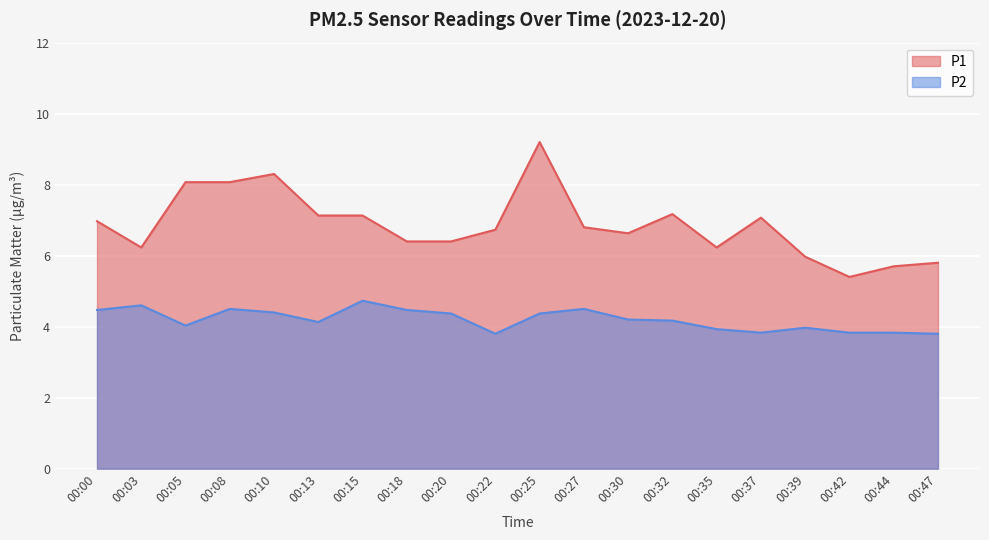

At how many categories does at least one series exceed 8?

4